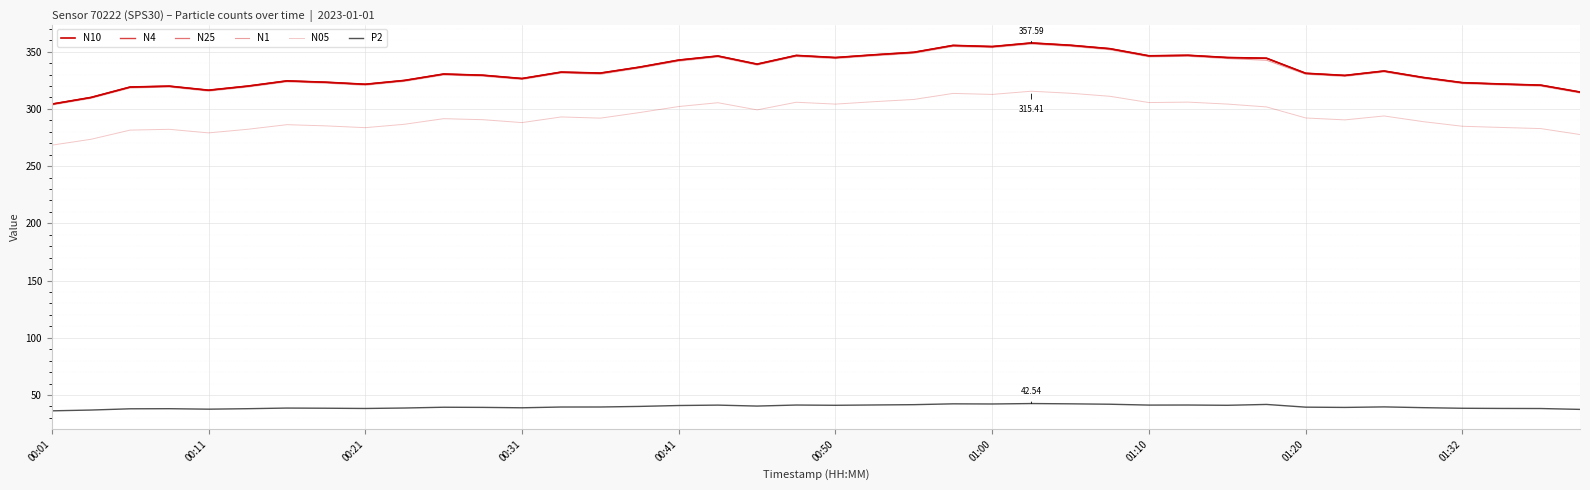

Does the chart have visible grid lines?

Yes